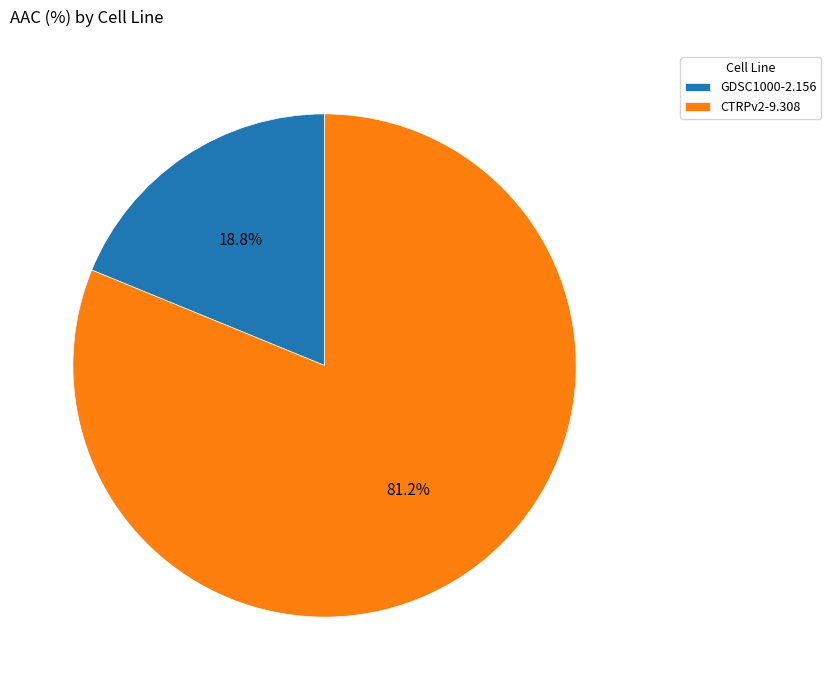

What percentage do GDSC1000 and CTRPv2 together represent?

100.0%